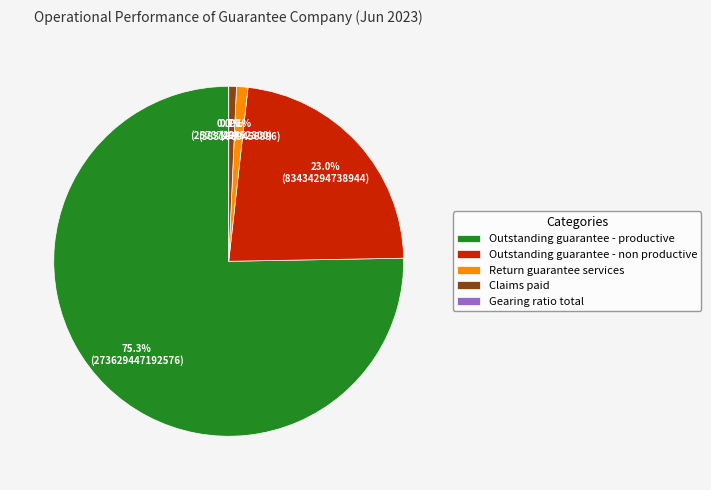

Between Return guarantee services and Outstanding guarantee - non productive, which is larger?

Outstanding guarantee - non productive